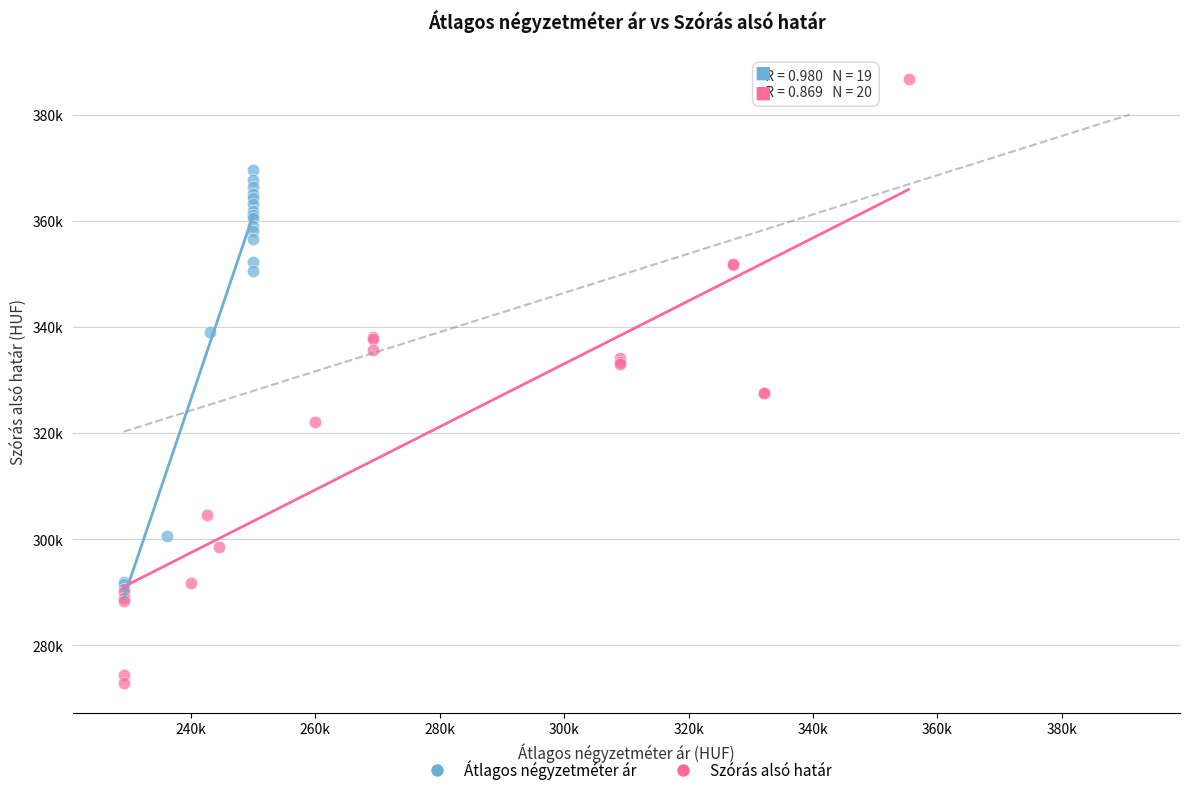

What are all the series names shown in the legend?

Átlagos négyzetméter ár, Szórás alsó határ